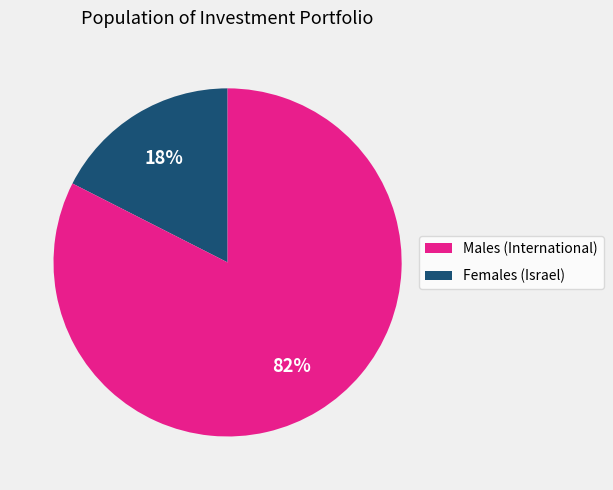

Does any single category account for the majority?

Yes